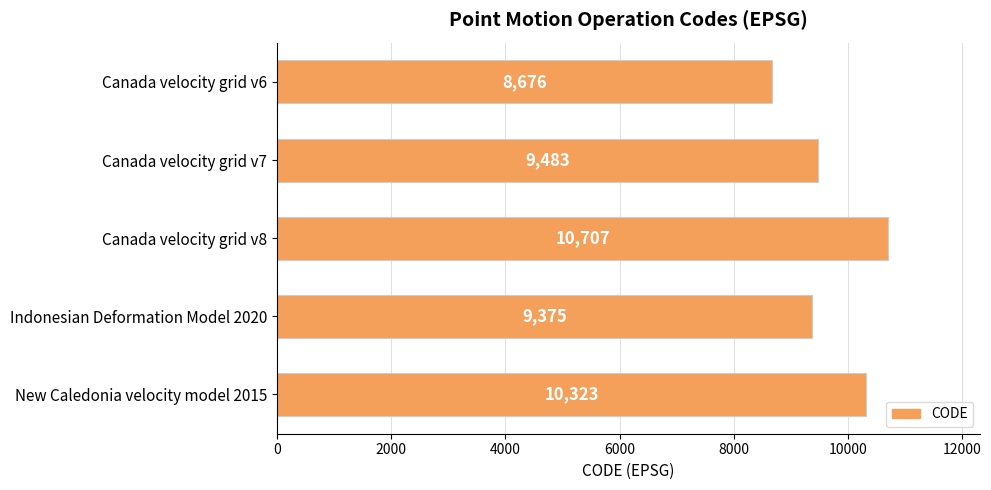

How many distinct data groups are displayed?

1